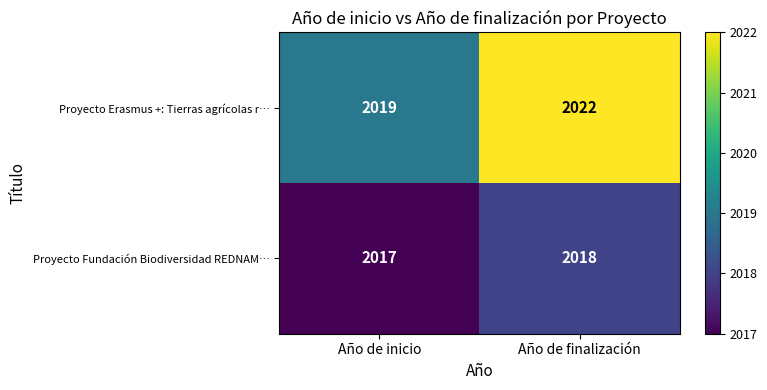

Which series changed the most between Año de inicio and Año de finalización?

Proyecto Erasmus +: Tierras agrícolas r…